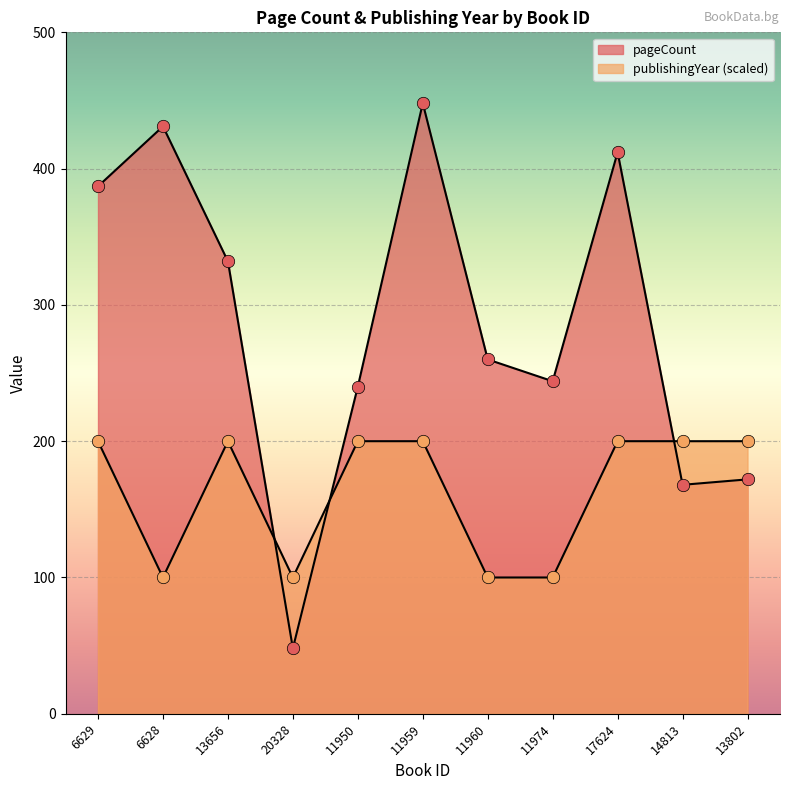

Which series contains the highest Y value?

pageCount